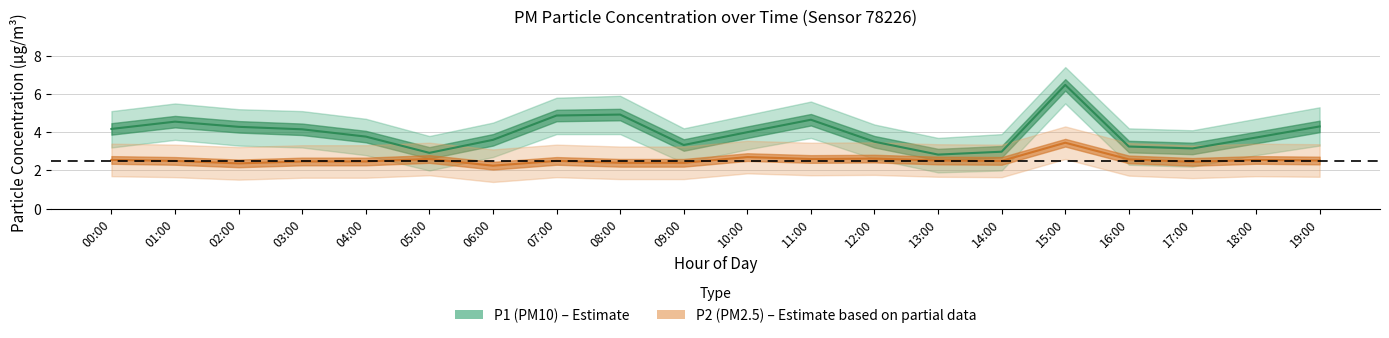

What is the sum of the P1 (PM10) values at 06:00 and 03:00?

7.8